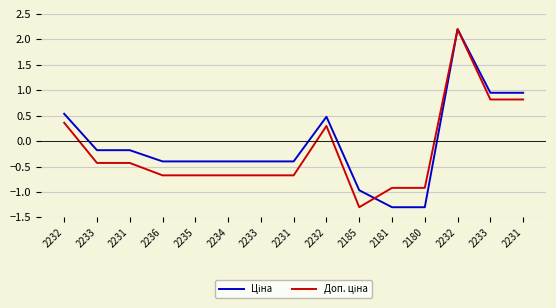

Rank the series at 2233 from lowest to highest value.

Доп. ціна, Ціна